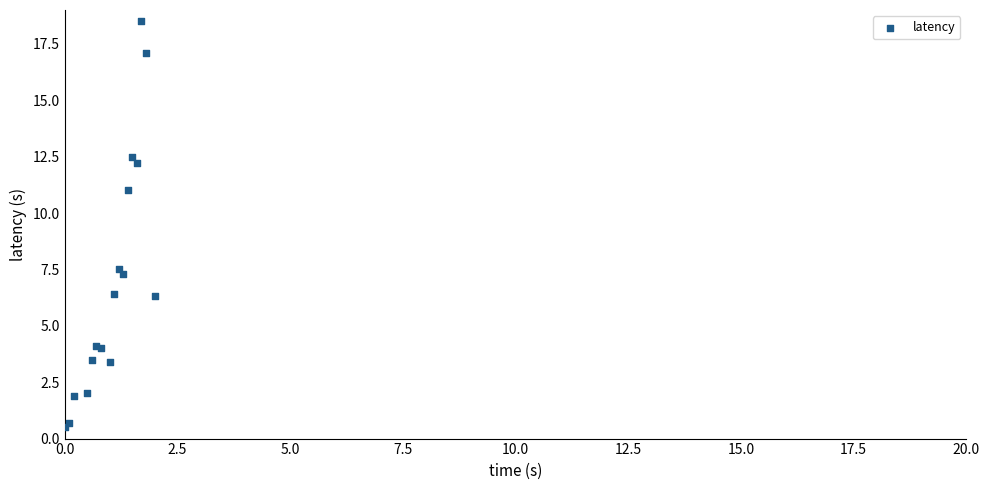

What Y value in the scatter plot is closest to 9?

7.5